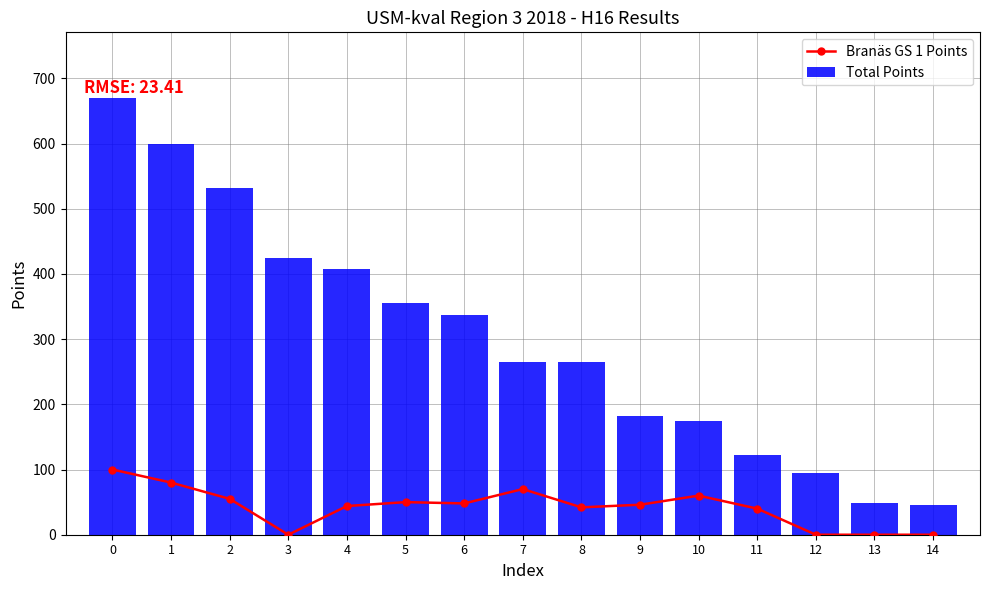

What is the sum of the Total Points values at 8 and 10?

439